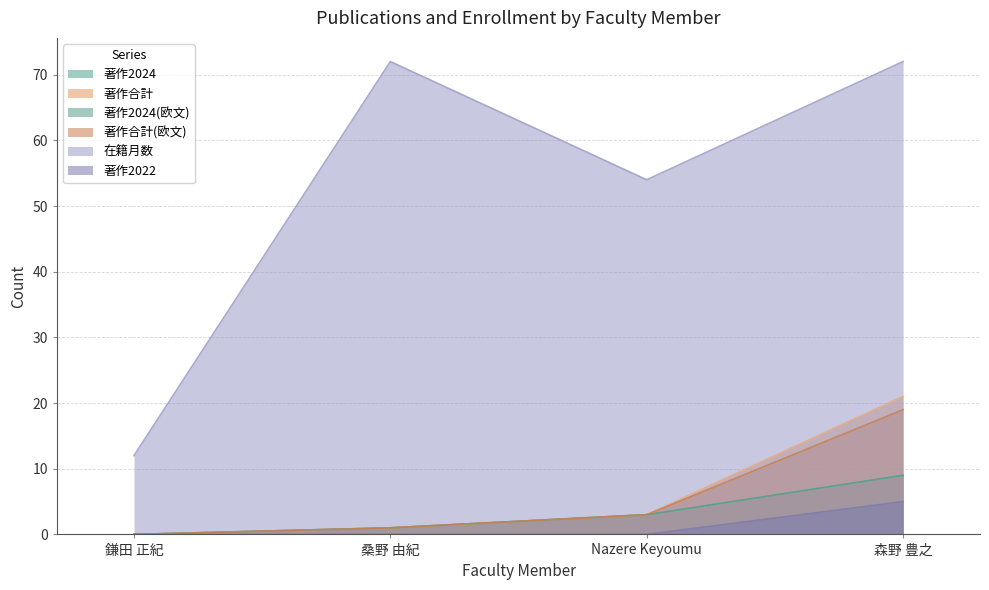

Which series has the largest total across all categories?

在籍月数